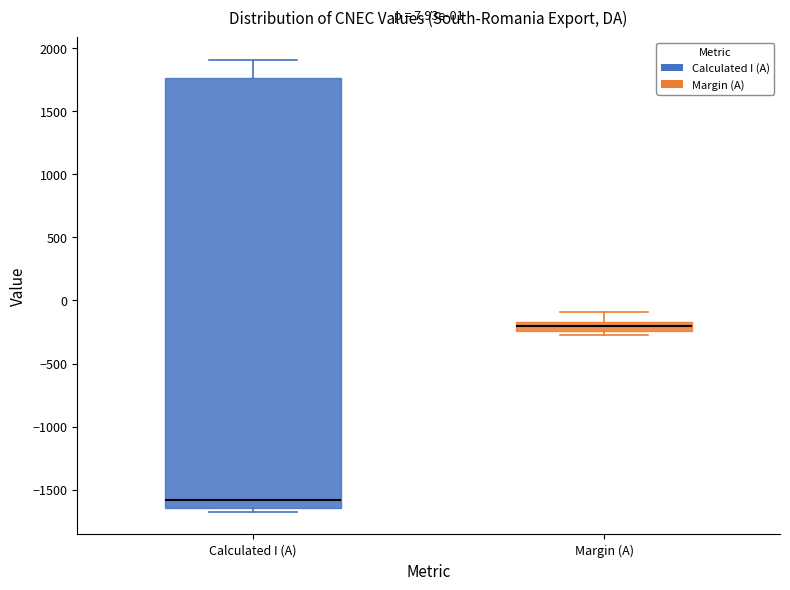

Which box has the highest median line?

Margin (A)